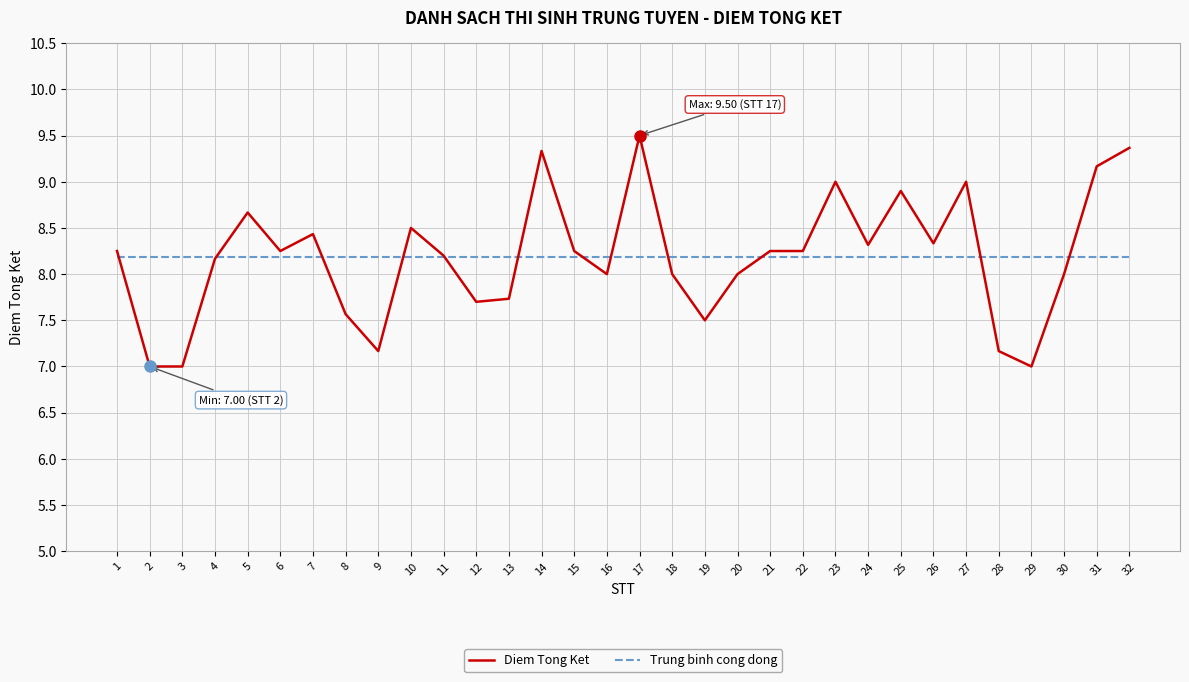

The Trung binh cong dong series shows 8.2 at 30. True or false?

True